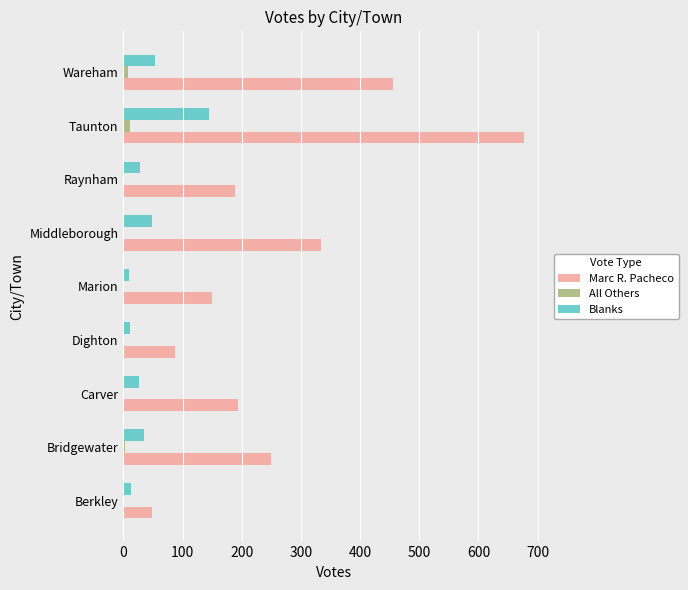

The Marc R. Pacheco series shows 70 at Carver. True or false?

False